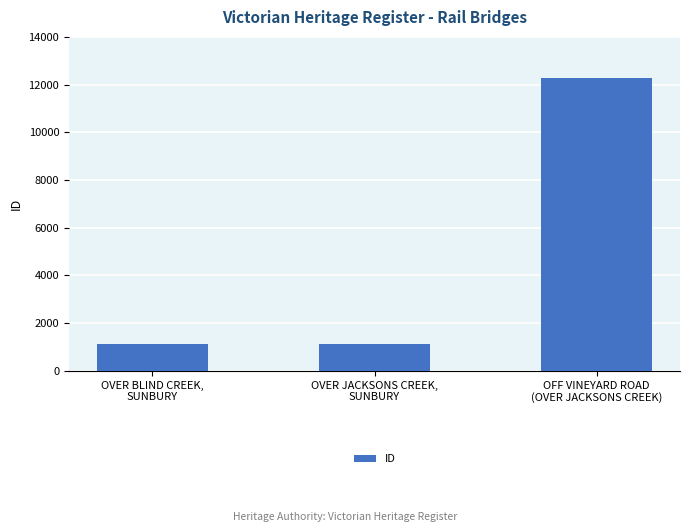

How many bars are there in total?

3